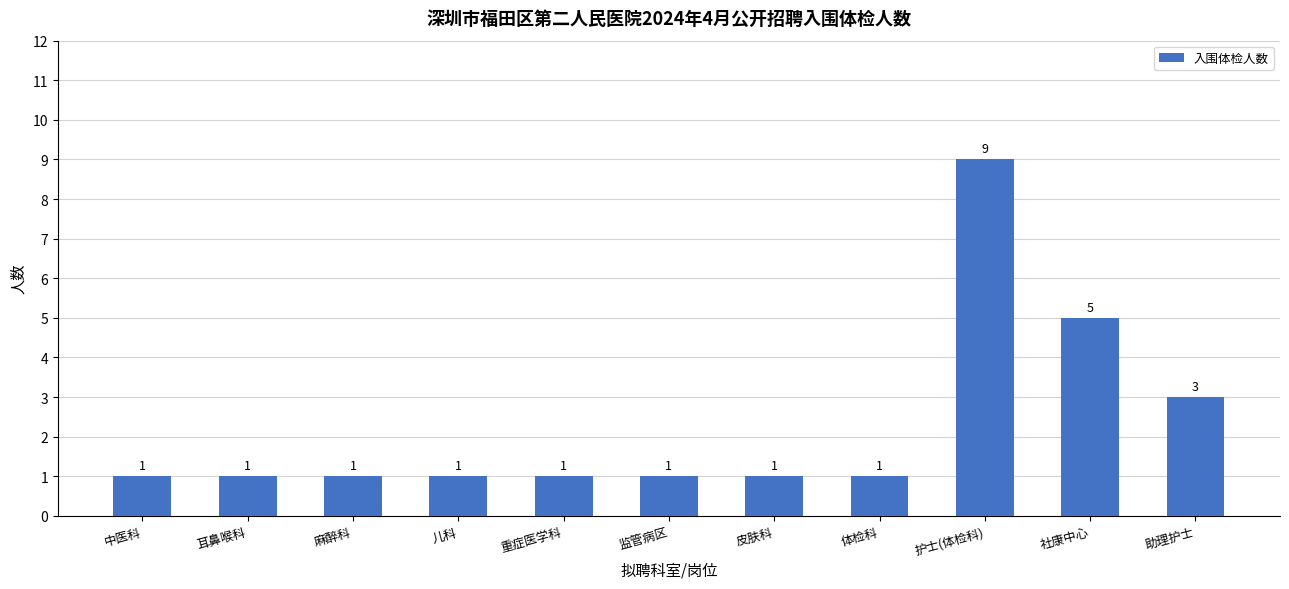

Where is the data nearest to the value 5?

社康中心